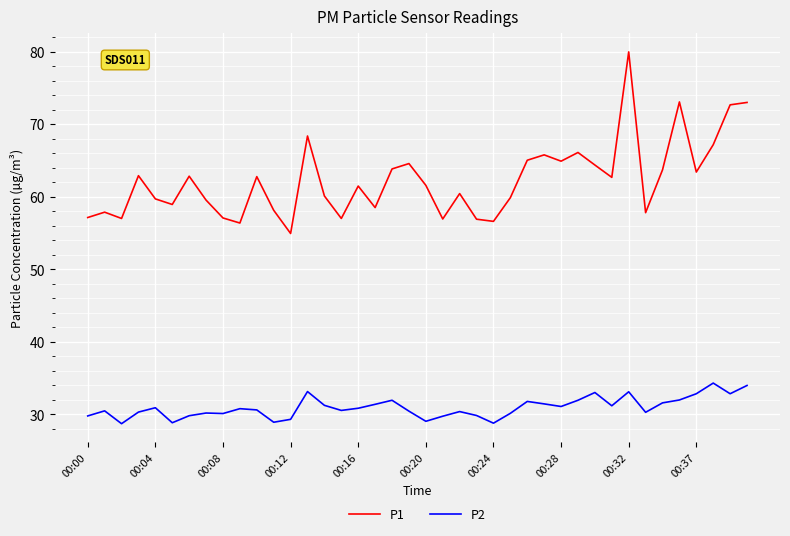

List the series in order of their overall mean, lowest first.

P2, P1